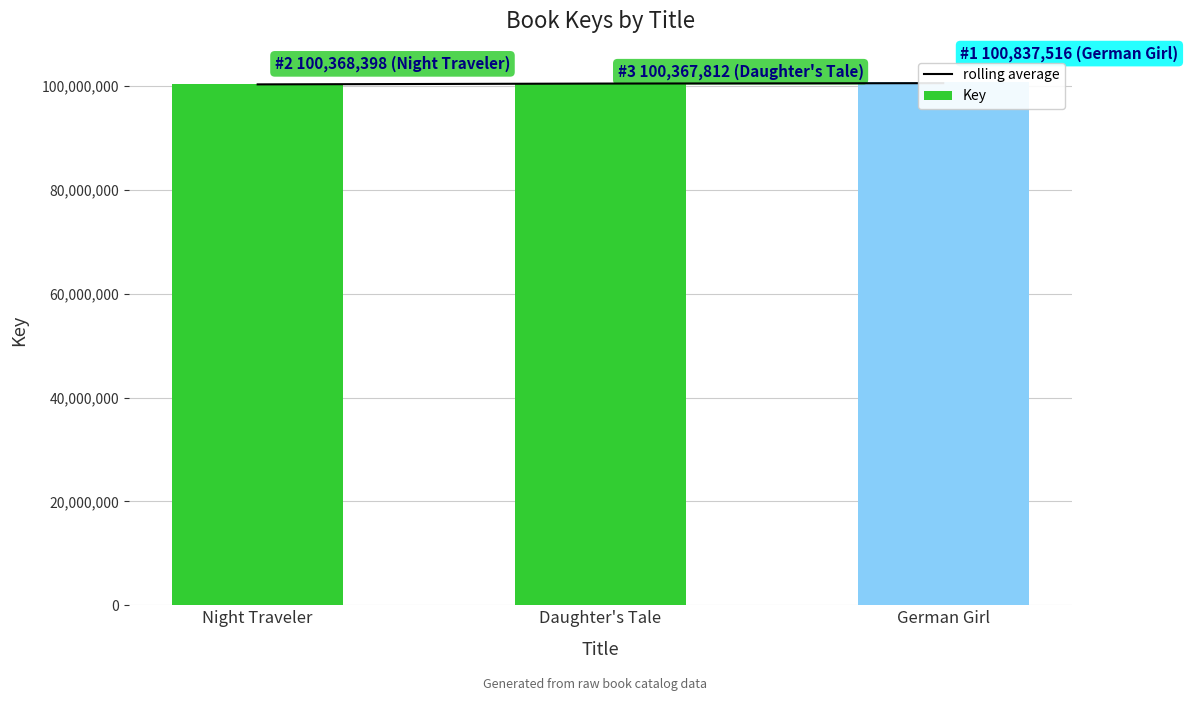

The value of Key at Night Traveler is 173014166.0. True or false?

False